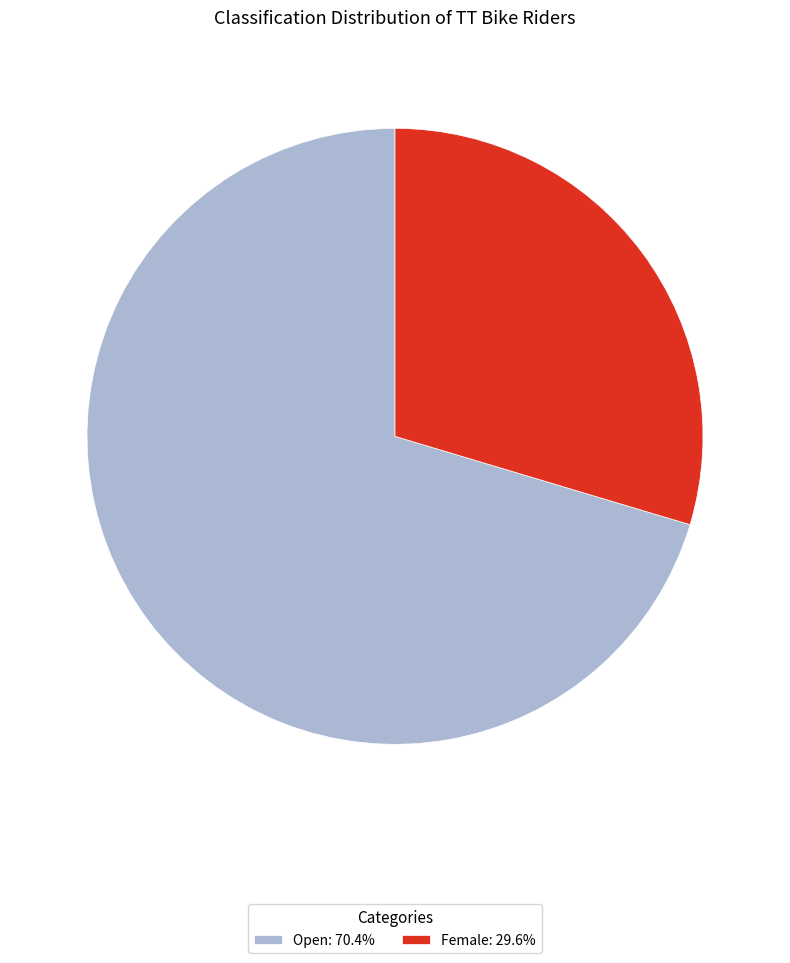

Which slice is the smallest?

Female